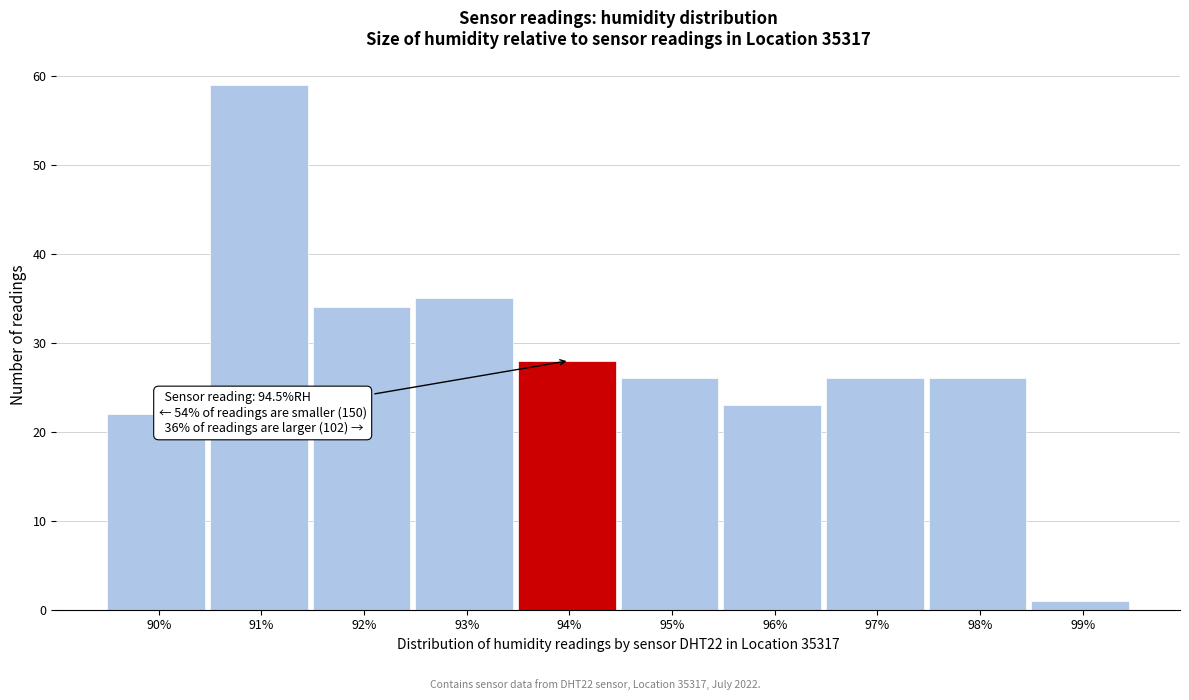

Reading left to right, extract all data points from this chart.

22	59	34	35	28	26	23	26	26	1